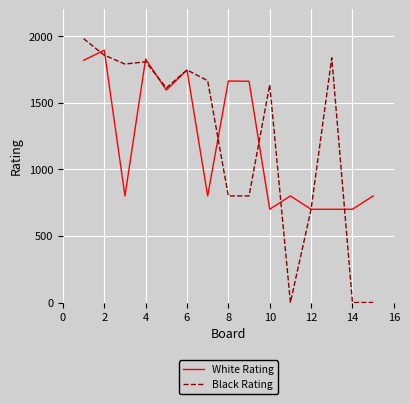

What is the sum of all White Rating values?

18205